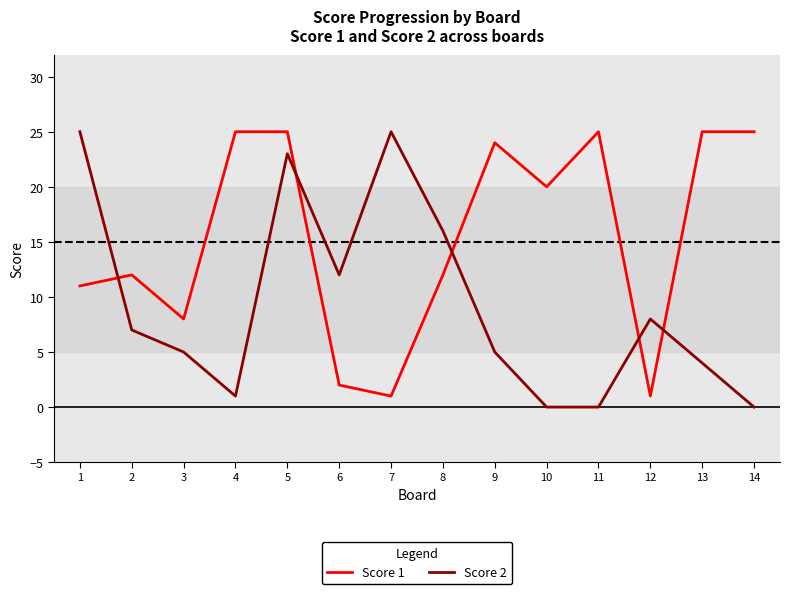

What is the difference between the highest and lowest values at 7?

24